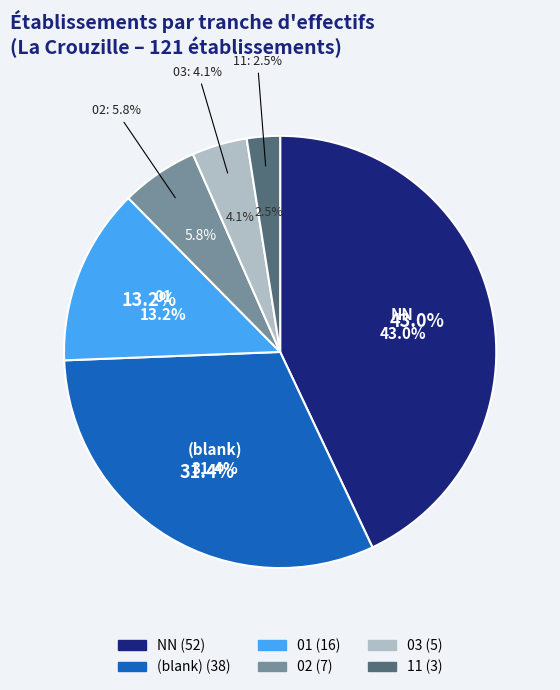

Which slice is the largest?

NN